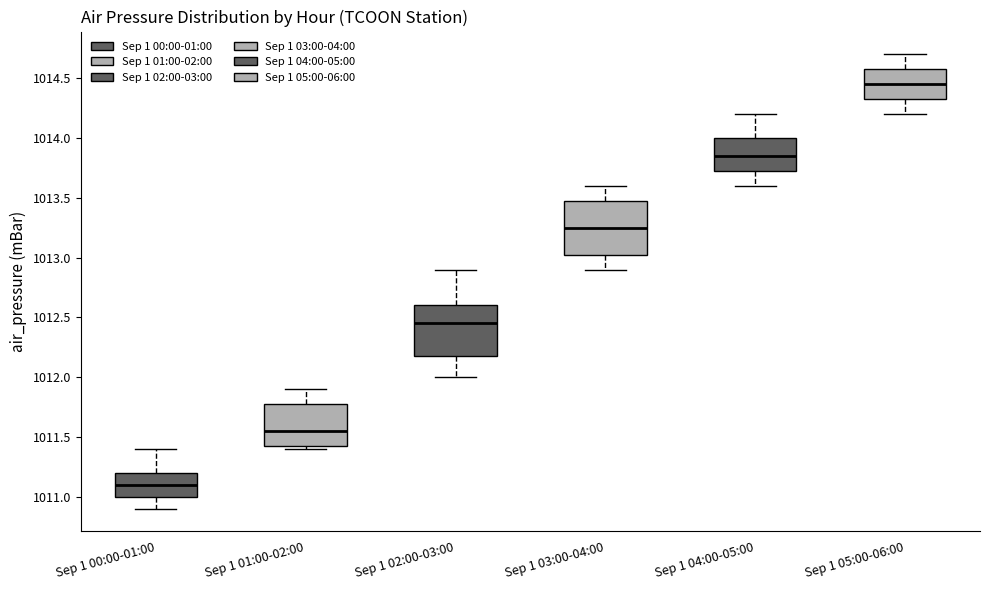

Which box's median line is the lowest?

Sep 1 00:00-01:00